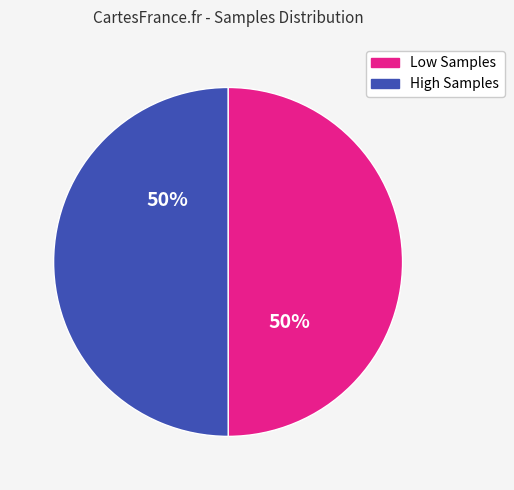

To the nearest percent, what is the average slice percentage?

50%